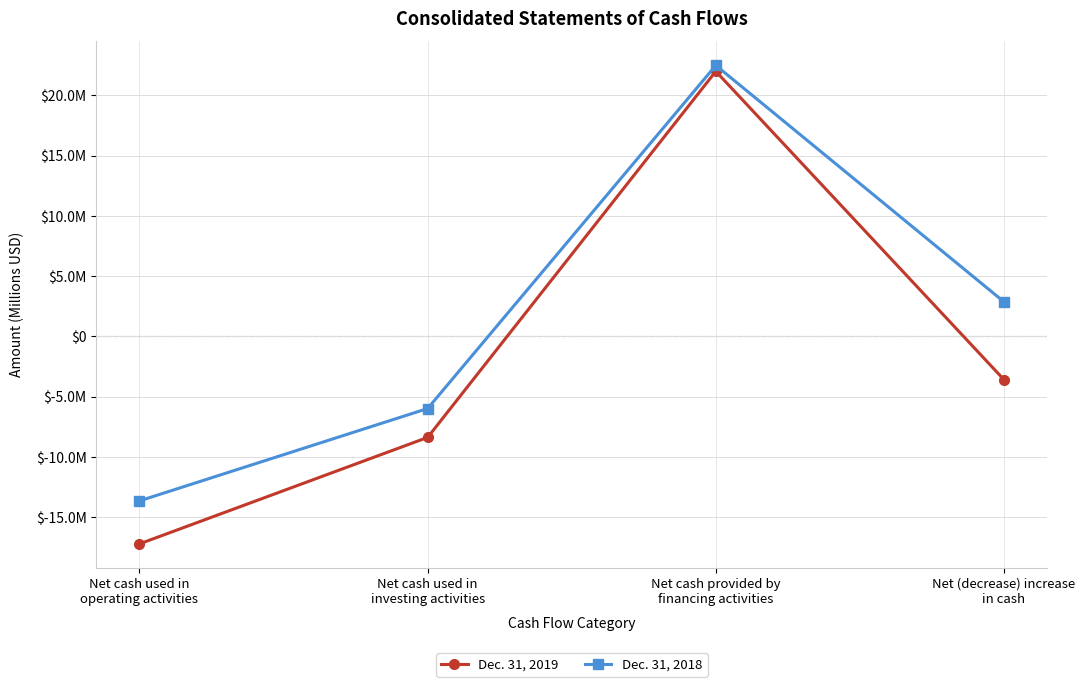

The Dec. 31, 2019 series shows -3.6 at Net (decrease) increase
in cash. True or false?

True